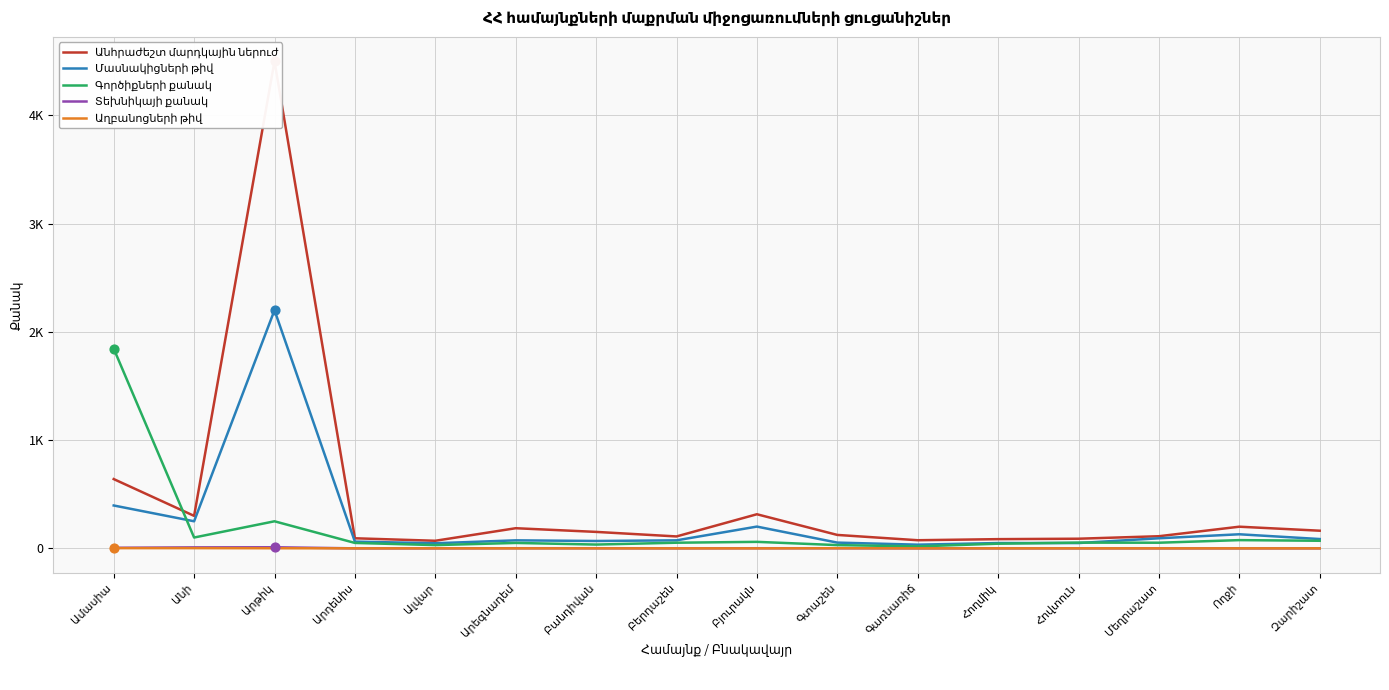

Which series has the largest total across all categories?

Անհրաժեշտ մարդկային ներուժ